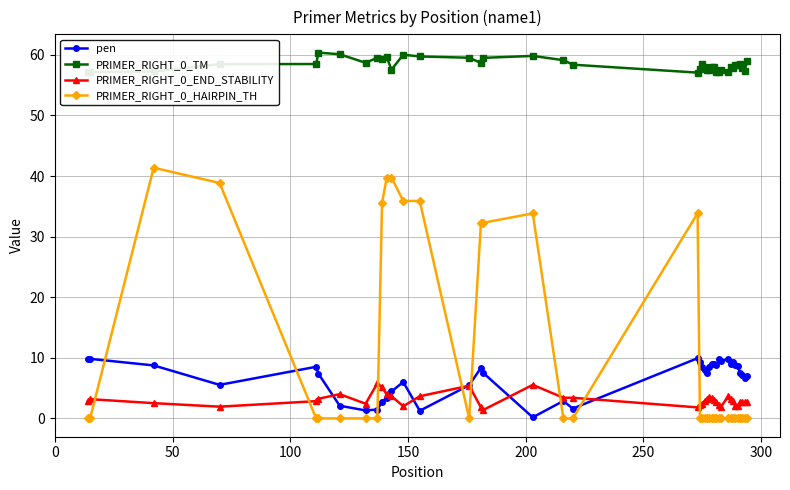

List the series in order of their peak value, lowest first.

PRIMER_RIGHT_0_END_STABILITY, pen, PRIMER_RIGHT_0_HAIRPIN_TH, PRIMER_RIGHT_0_TM